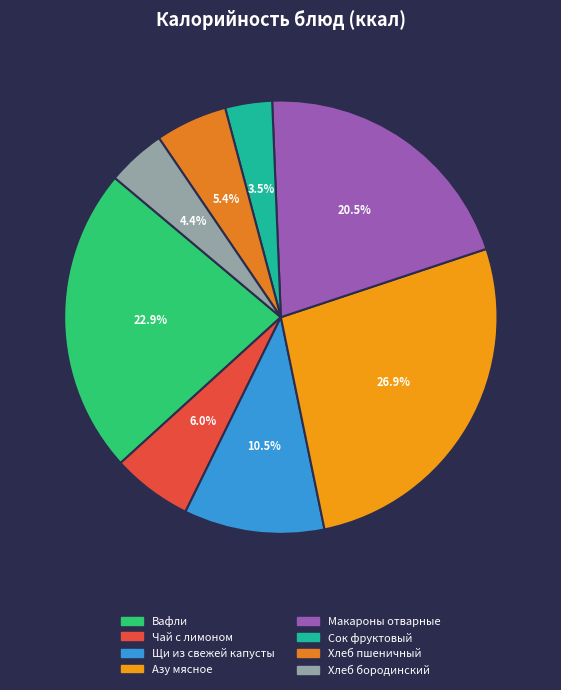

To the nearest percent, what is the combined percentage of Азу мясное and Хлеб пшеничный?

32%